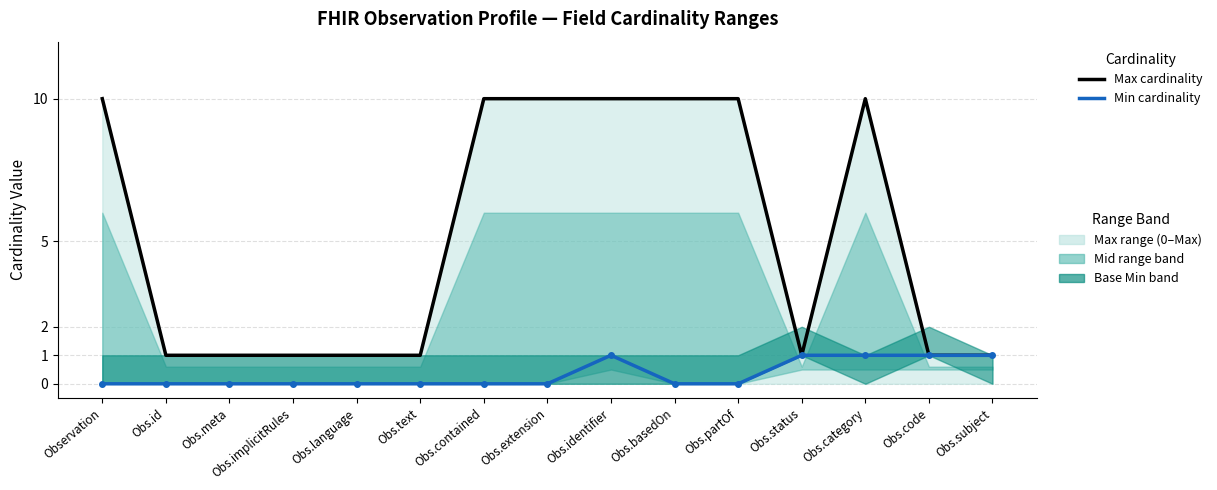

Where is Max cardinality (capped) nearest to the value 5?

Obs.id